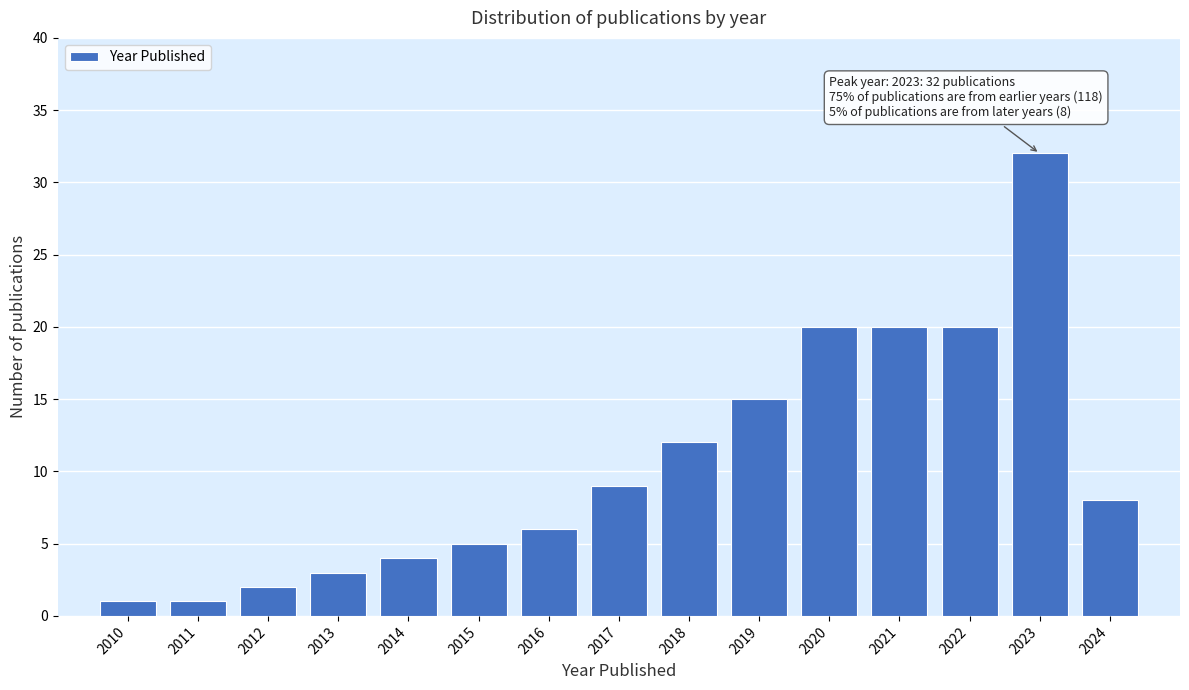

Reading right to left, list all the values displayed in this chart.

2024=8	2023=32	2022=20	2021=20	2020=20	2019=15	2018=12	2017=9	2016=6	2015=5	2014=4	2013=3	2012=2	2011=1	2010=1